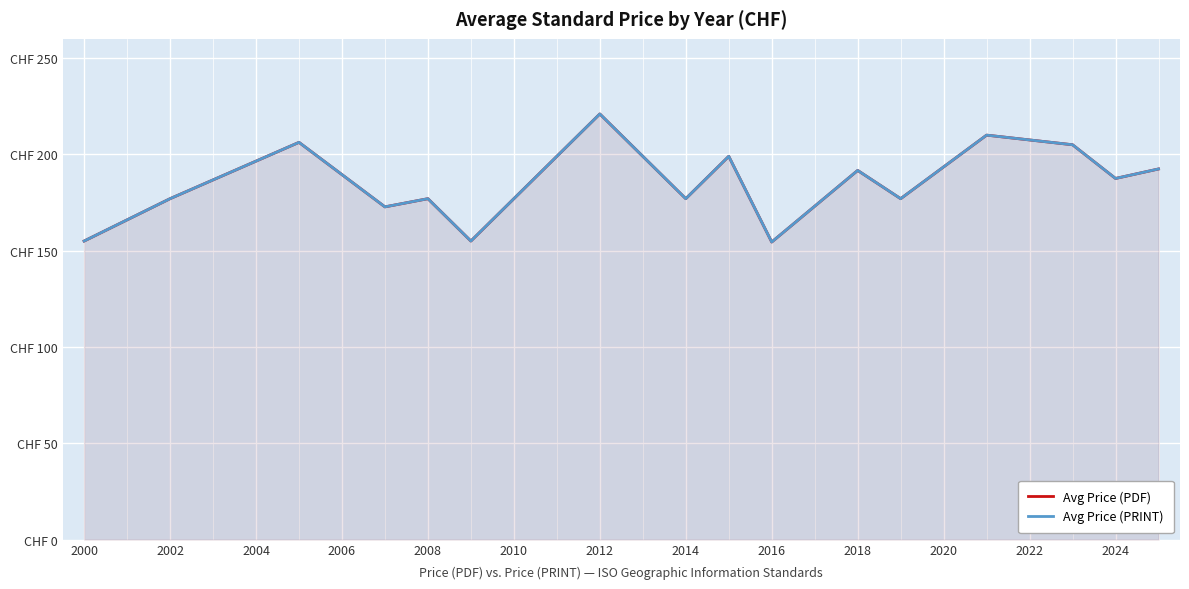

Is it true that Avg Price (PRINT) equals 154.5 at 2016?

True